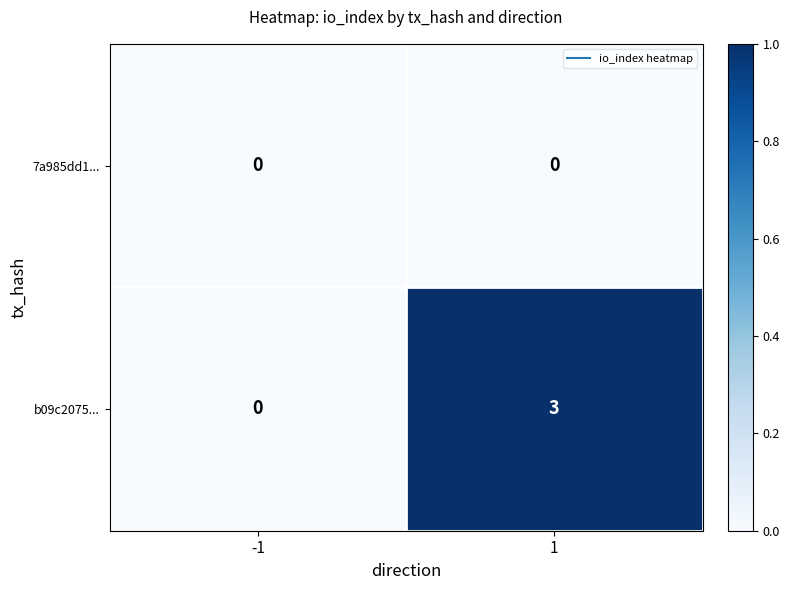

Which series has the widest spread of values?

b09c2075...